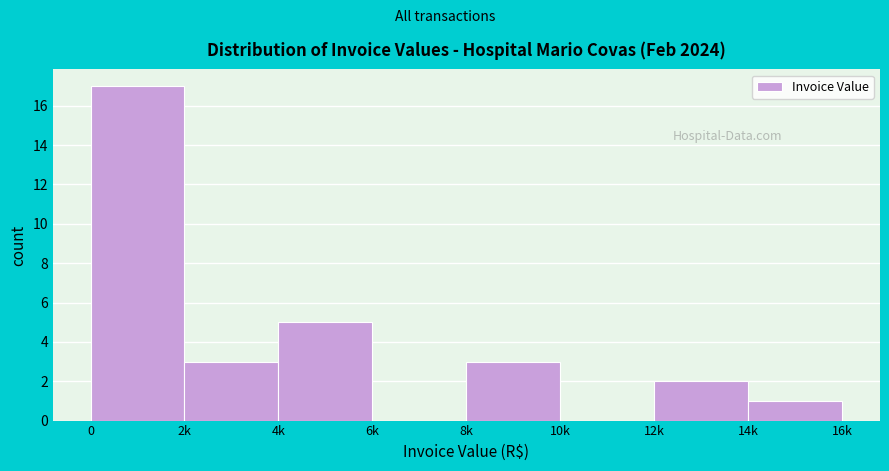

Reading right to left, extract all data points from this chart.

14k=1	12k=2	10k=0	8k=3	6k=0	4k=5	2k=3	0=17